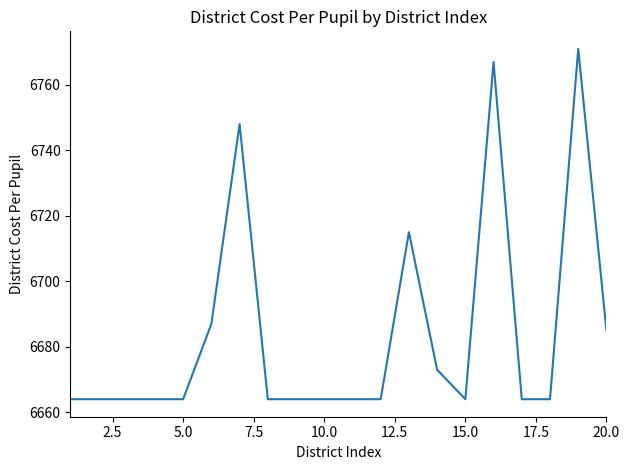

What is the smallest value displayed?

6664